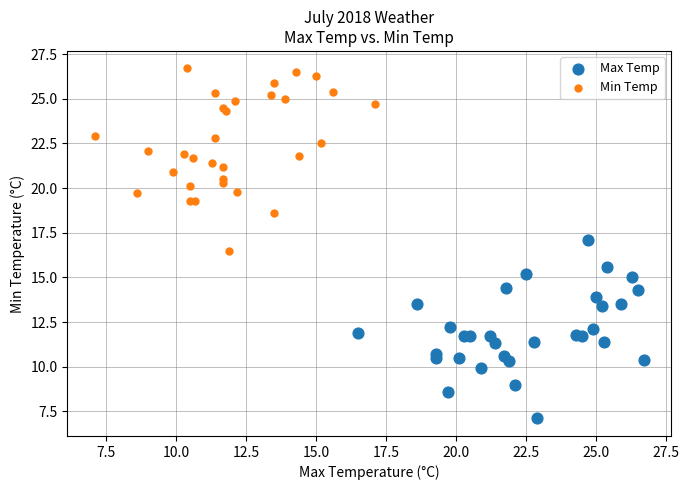

Which series contains the highest Y value?

Min Temp